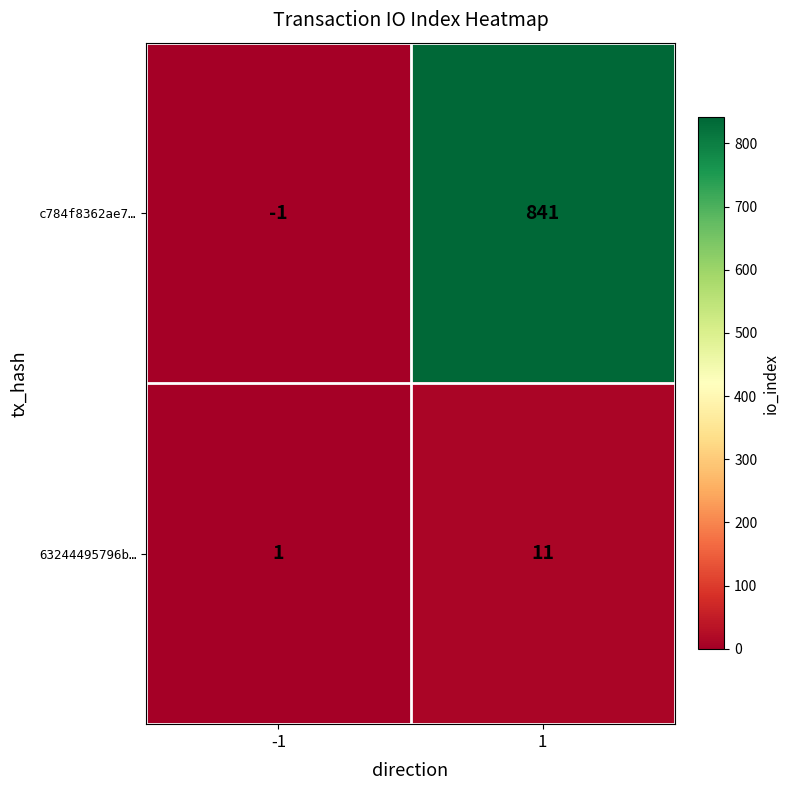

What is the difference between the maximum and minimum values in the c784f8362ae7… series?

842